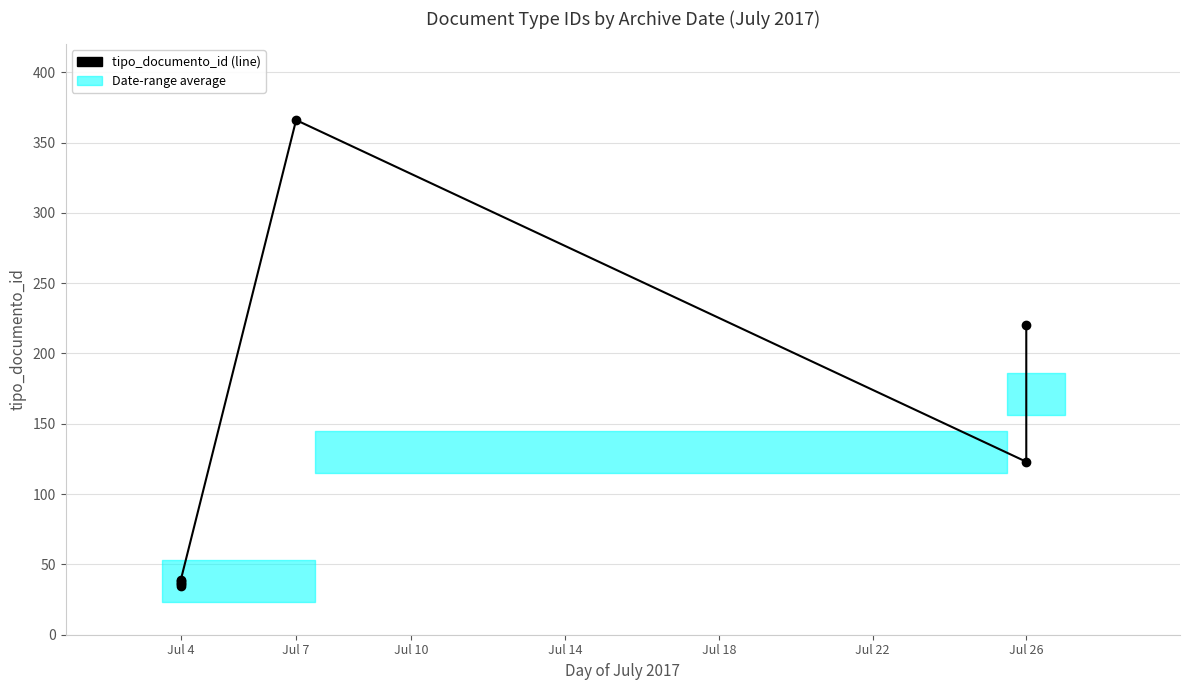

What is the difference between the maximum and minimum values?

331